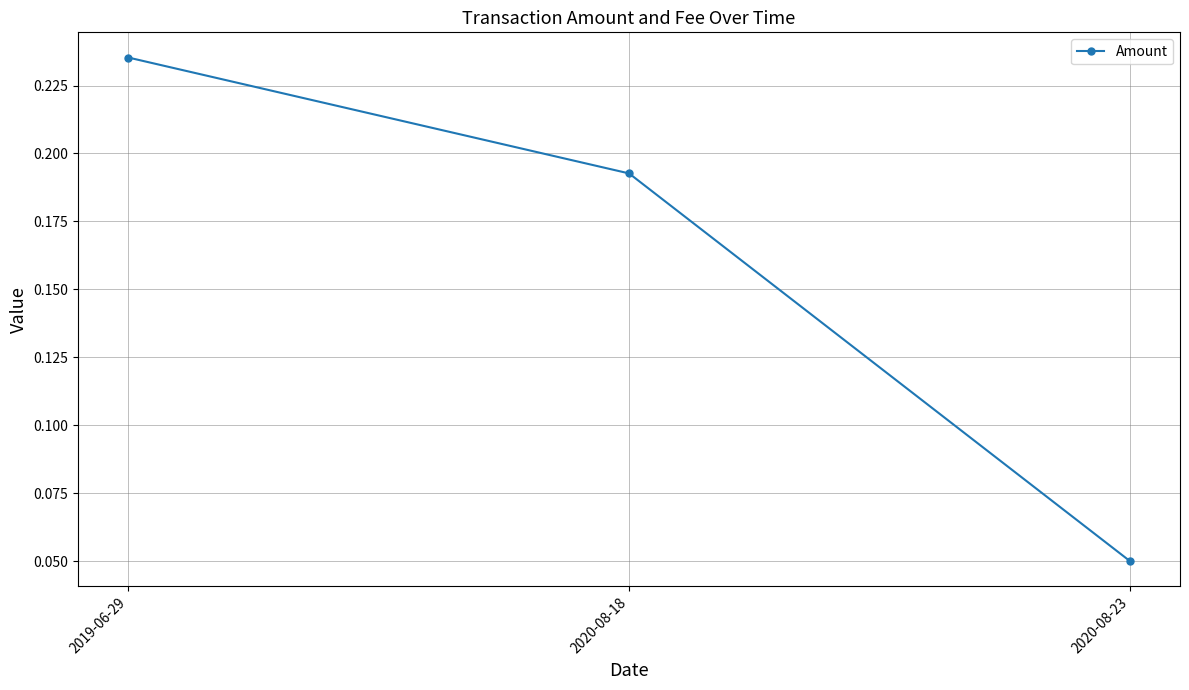

What is the label of the 3rd point from the right?

2019-06-29